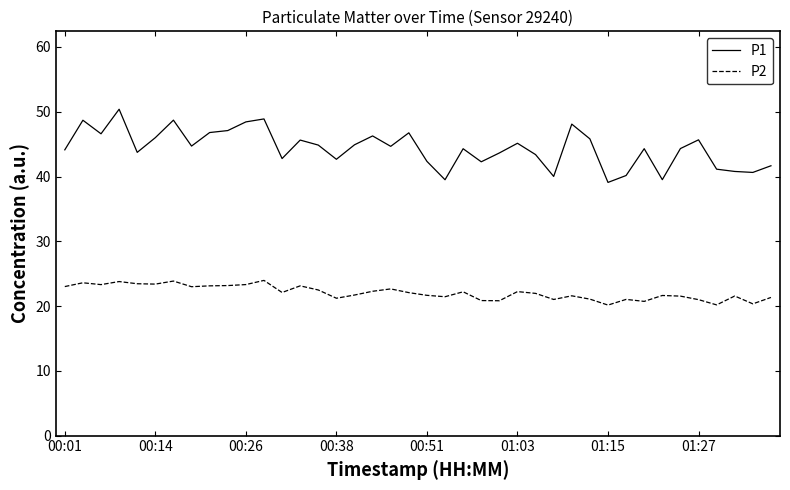

At how many categories does at least one series exceed 38?

40